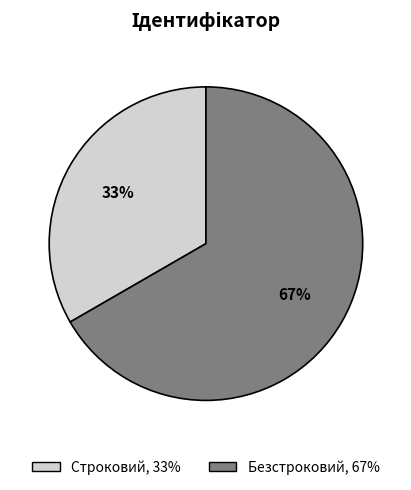

To the nearest percent, what is the average slice percentage?

50%